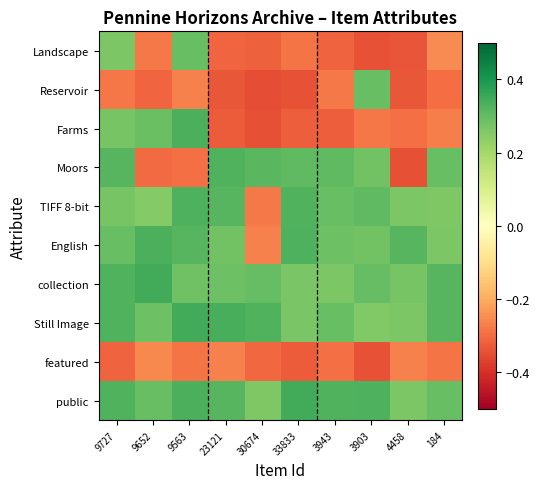

Which label corresponds to the largest value in the chart?

33833